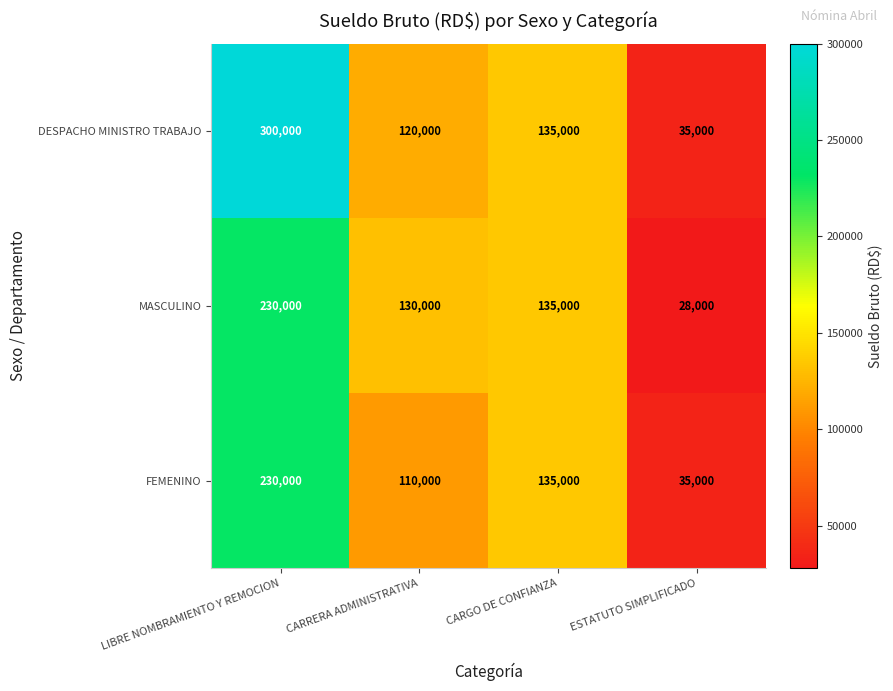

Rank the series by their average value, from lowest to highest.

FEMENINO, MASCULINO, DESPACHO MINISTRO TRABAJO